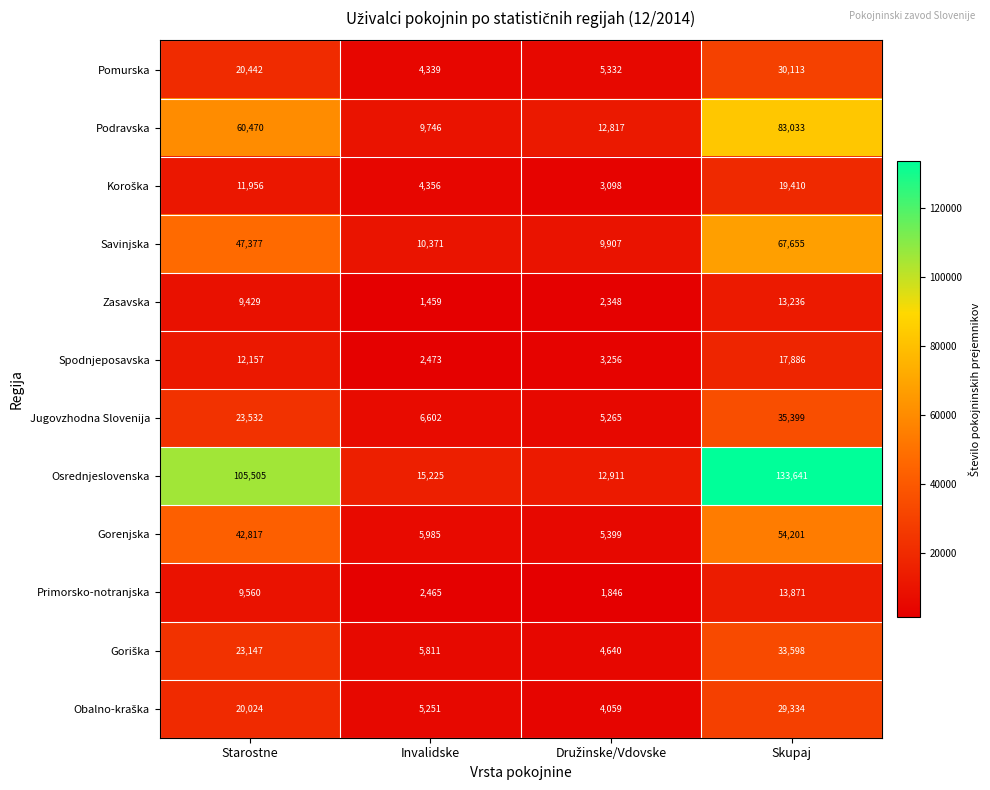

Where is Gorenjska nearest to the value 29800?

Starostne